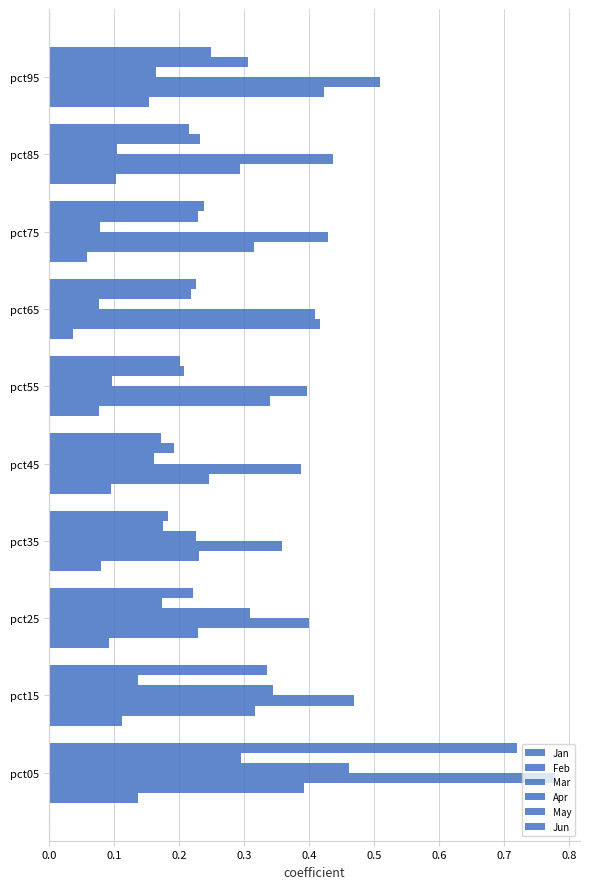

What is the difference between the second highest and minimum values in the Apr series?

0.3